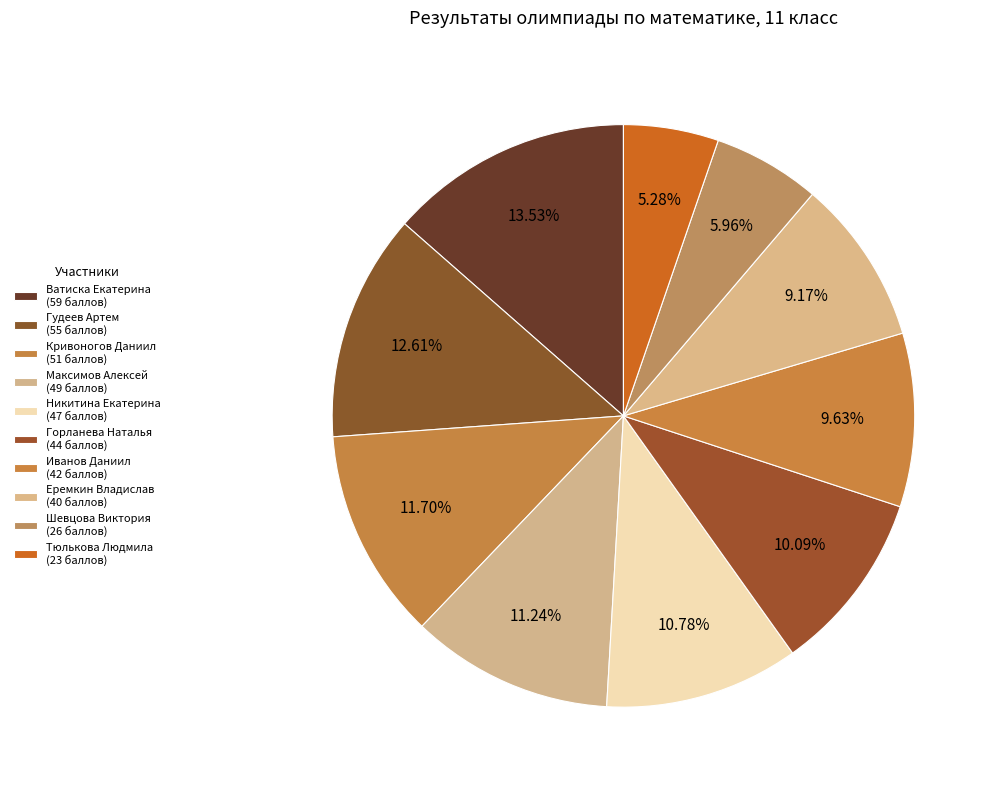

How many slices are in this pie chart?

10